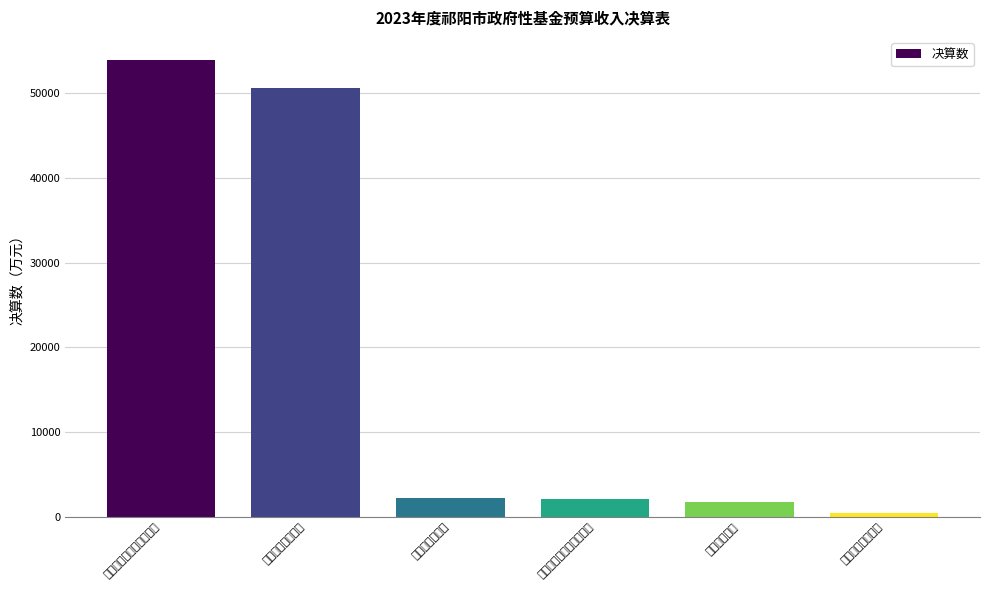

The chart shows a value of 1342 at 补缴的土地价款. True or false?

False